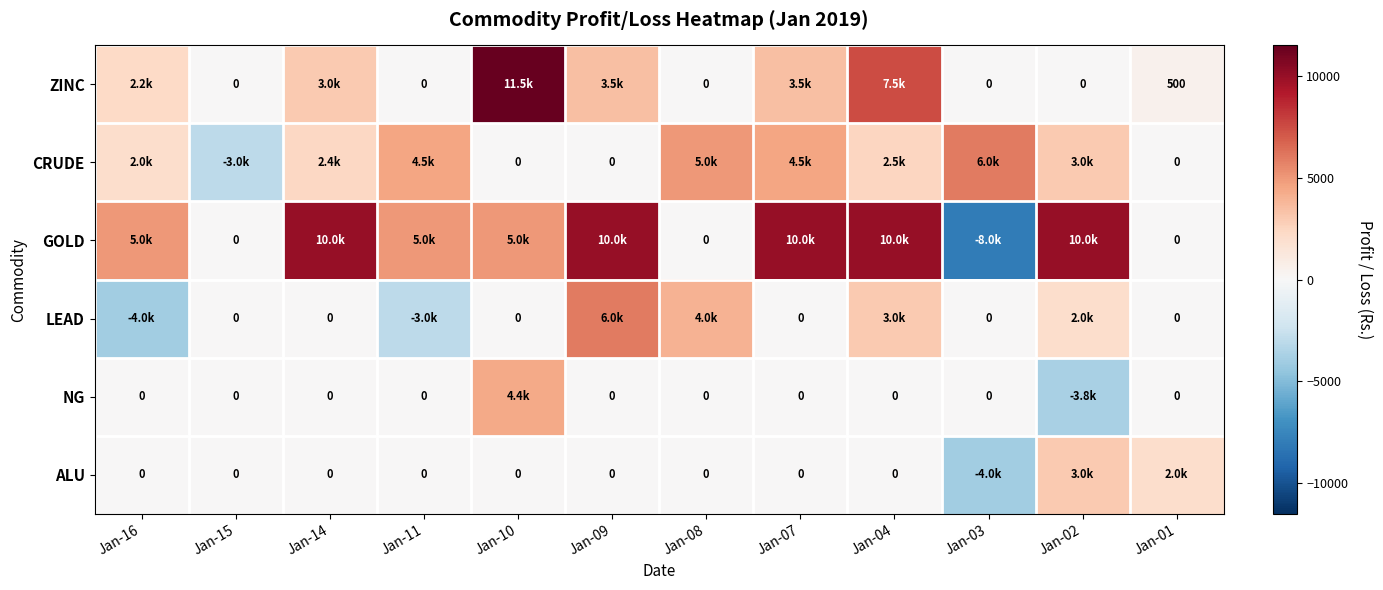

What is the sum of all LEAD values?

8000